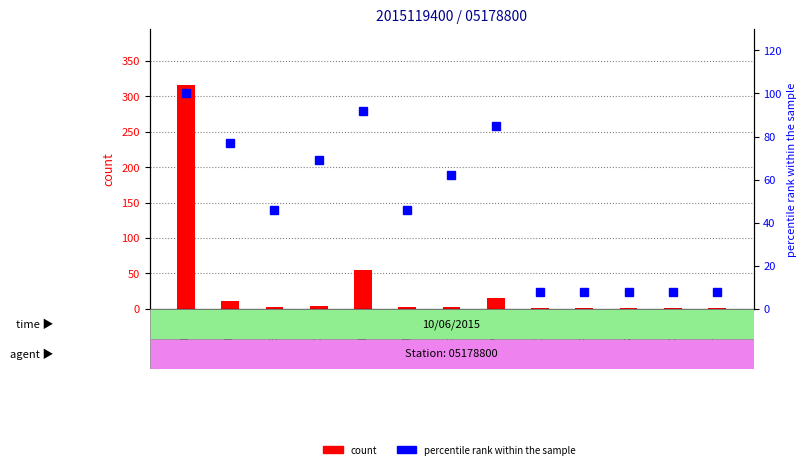

The count series shows 3 at CEUG. True or false?

False